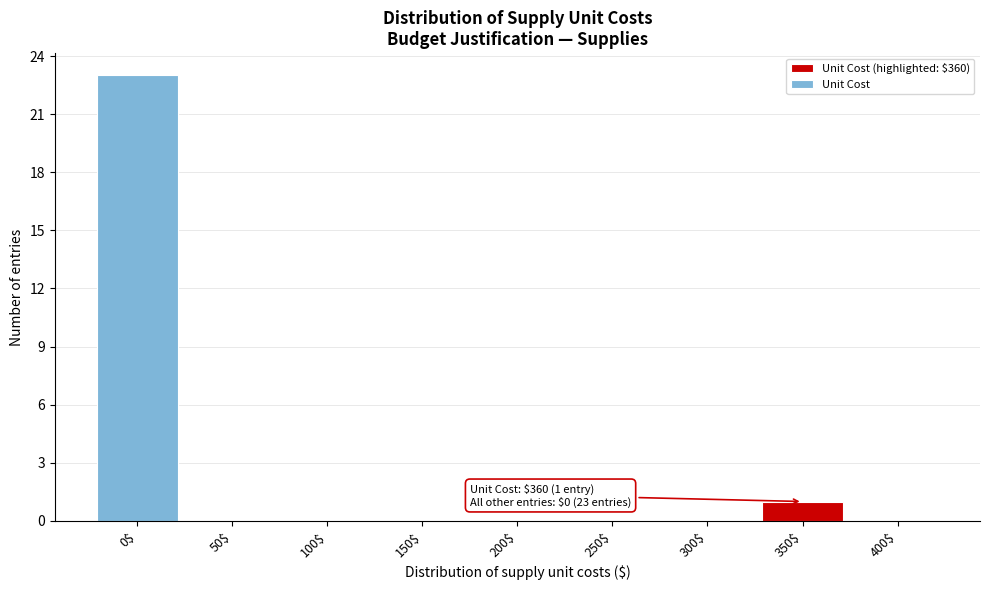

The chart shows a value of 23 at 0$. True or false?

True